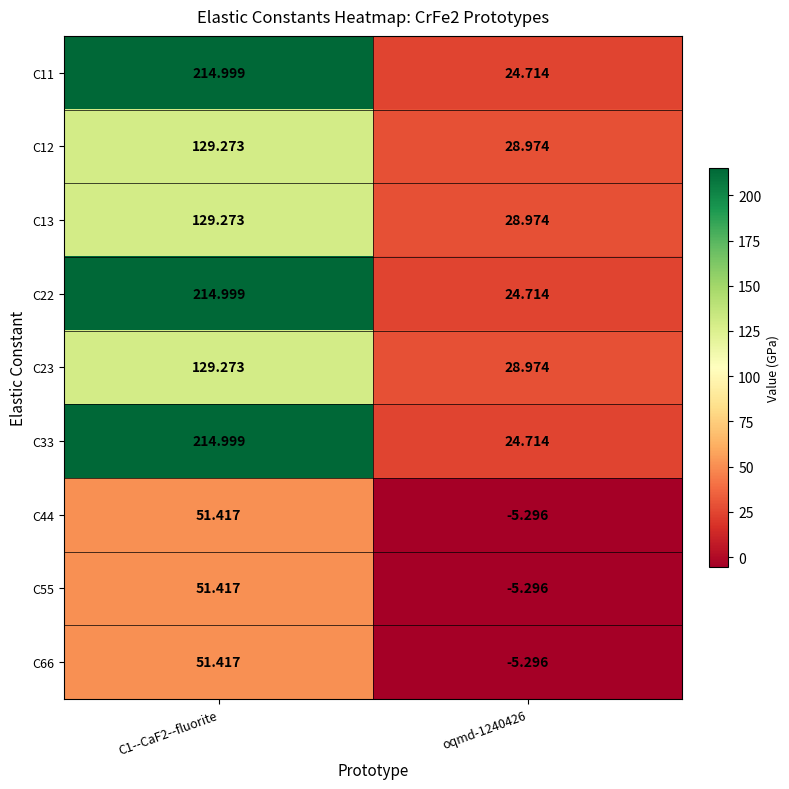

Is the value of C13 at C1--CaF2--fluorite greater than the value of C23 at oqmd-1240426?

Yes